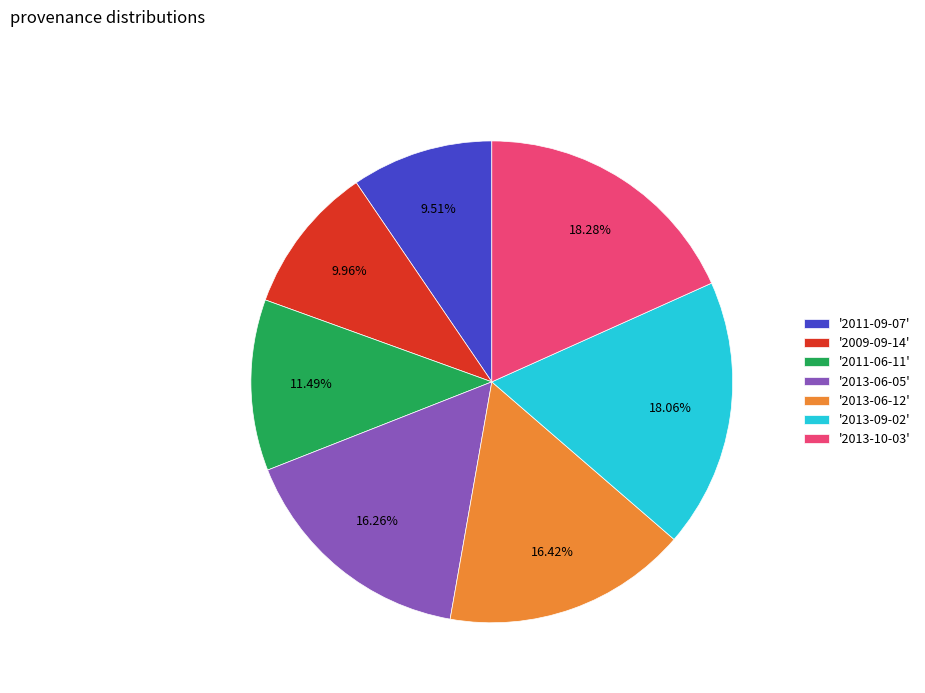

Which has a higher value, '2011-06-11' or '2011-09-07'?

'2011-06-11'